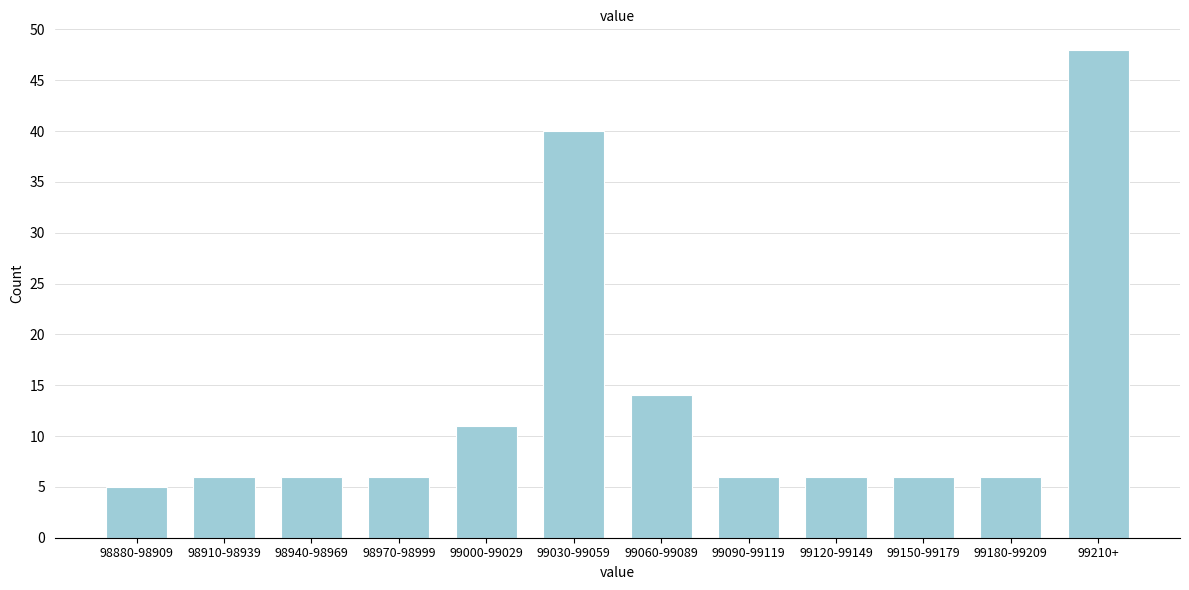

Reading left to right, what are all the values shown in this chart?

98880-98909=5	98910-98939=6	98940-98969=6	98970-98999=6	99000-99029=11	99030-99059=40	99060-99089=14	99090-99119=6	99120-99149=6	99150-99179=6	99180-99209=6	99210+=48